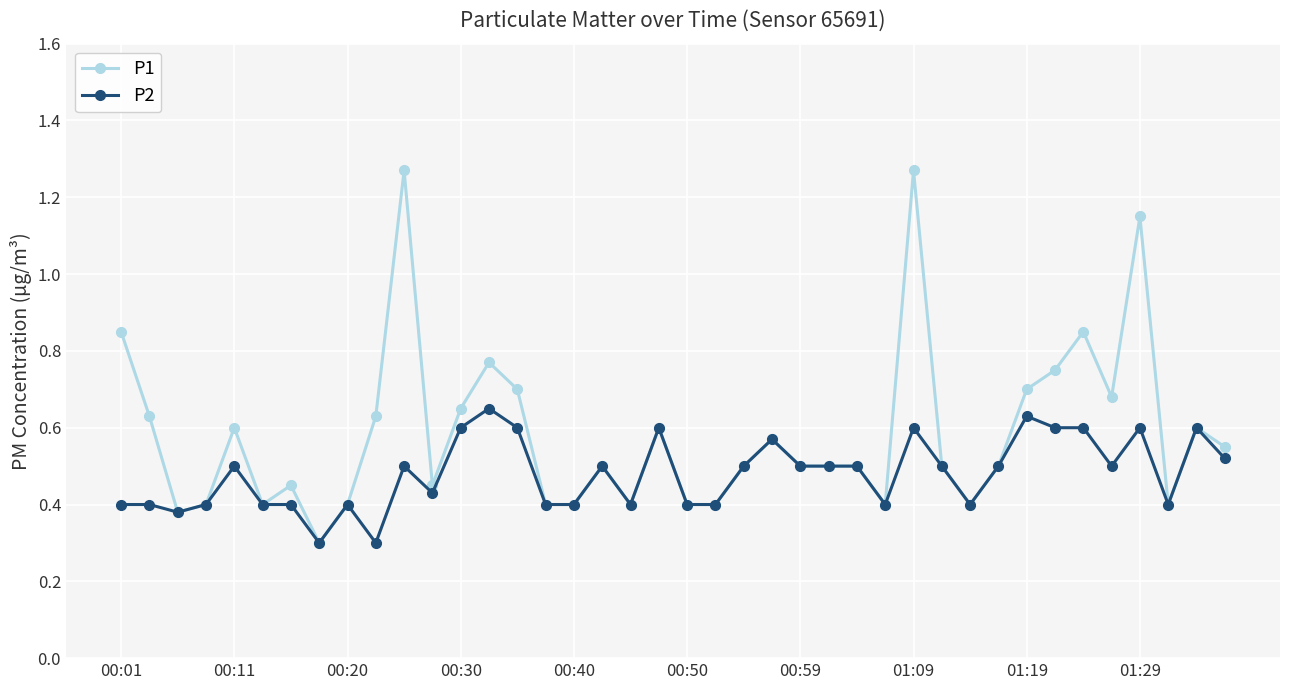

Which series has the largest range (max minus min)?

P1